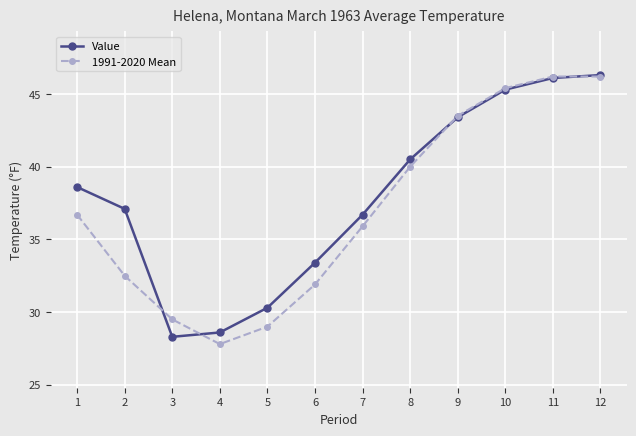

At how many categories does at least one series exceed 41?

4